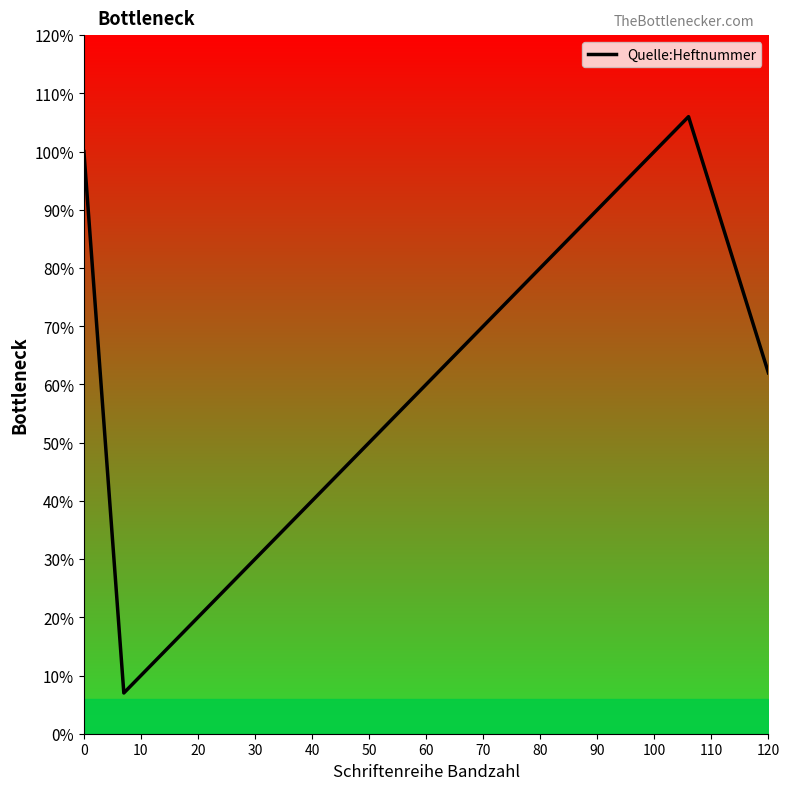

Reading left to right, what are all the values shown in this chart?

100	7	7	106	62